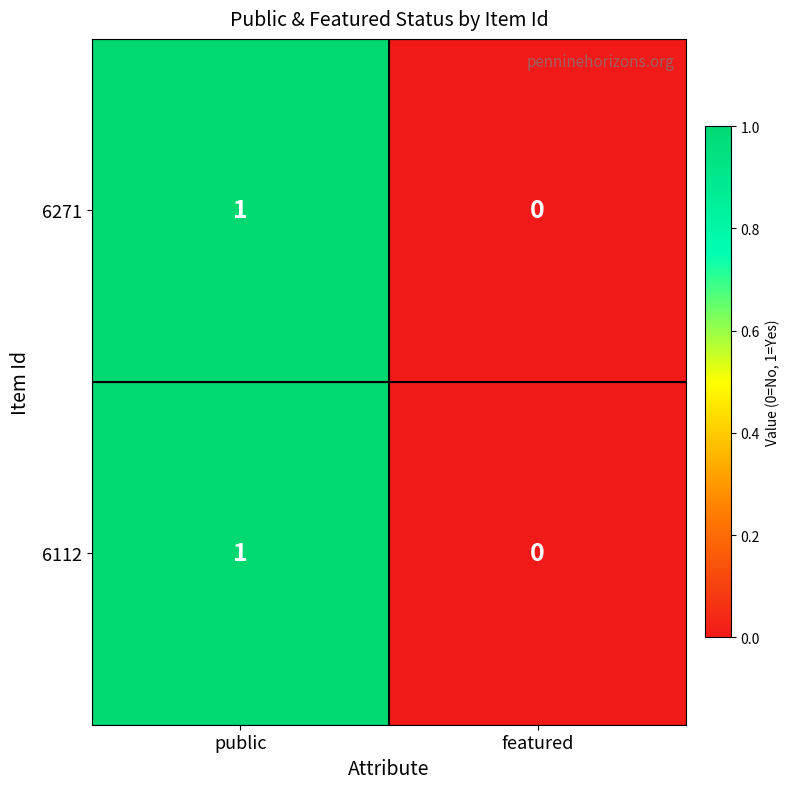

The 6271 series shows 0 at featured. True or false?

True